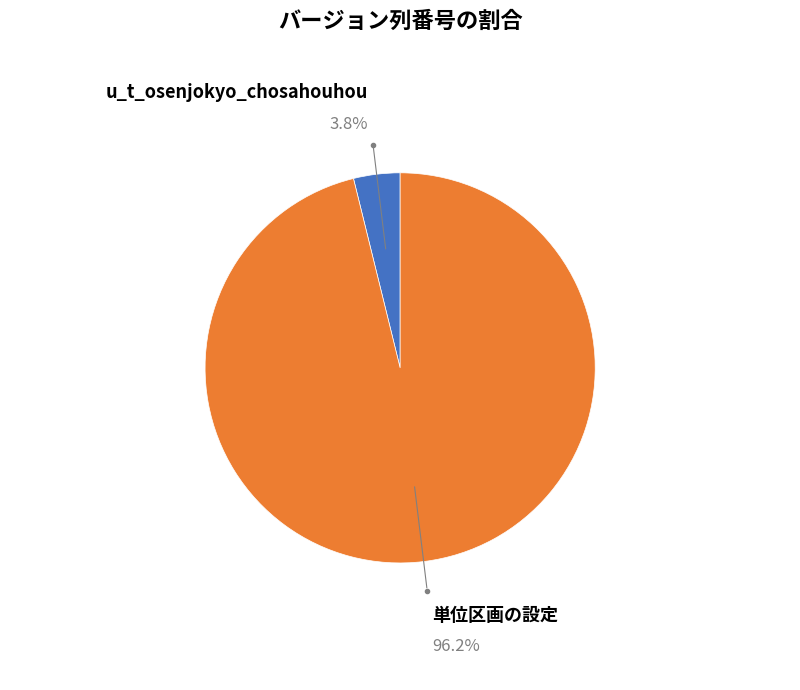

Is there any slice that represents more than half of the pie?

Yes